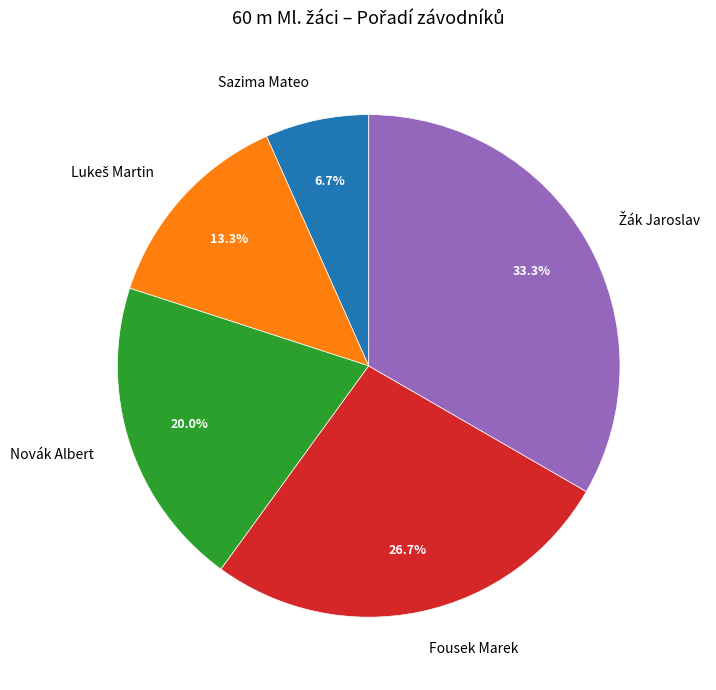

To the nearest percent, what is the average slice percentage?

20%